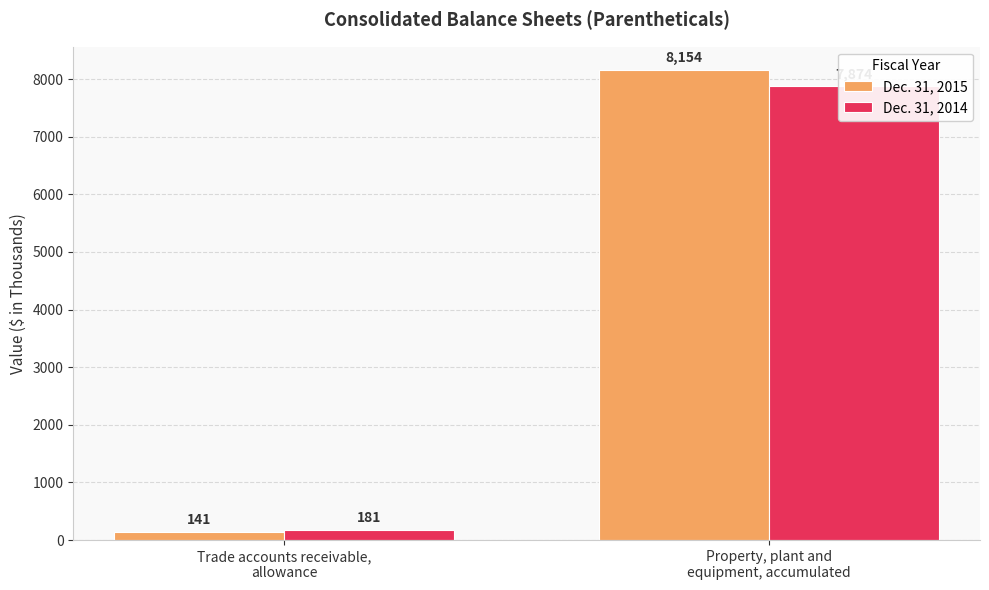

Reading right to left, what are all the values shown in this chart?

Dec. 31, 2015: Property, plant and
equipment, accumulated=8154	Trade accounts receivable,
allowance=141
Dec. 31, 2014: Property, plant and
equipment, accumulated=7874	Trade accounts receivable,
allowance=181